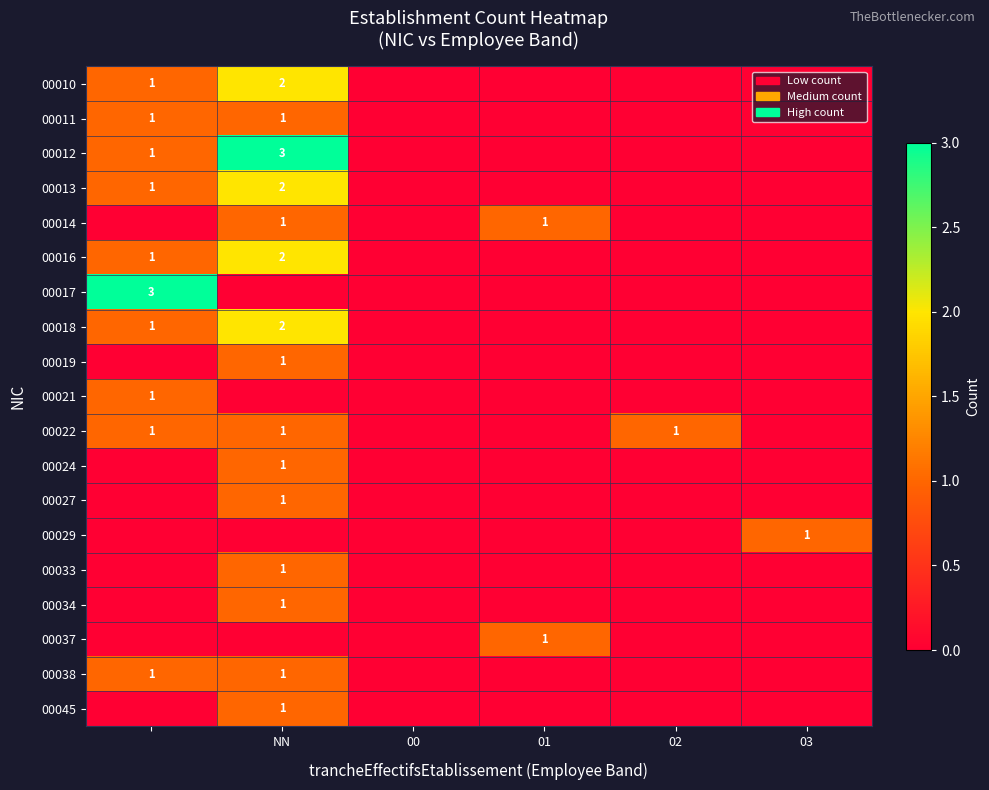

True or false: 00027 has a value of 0 at 01.

True